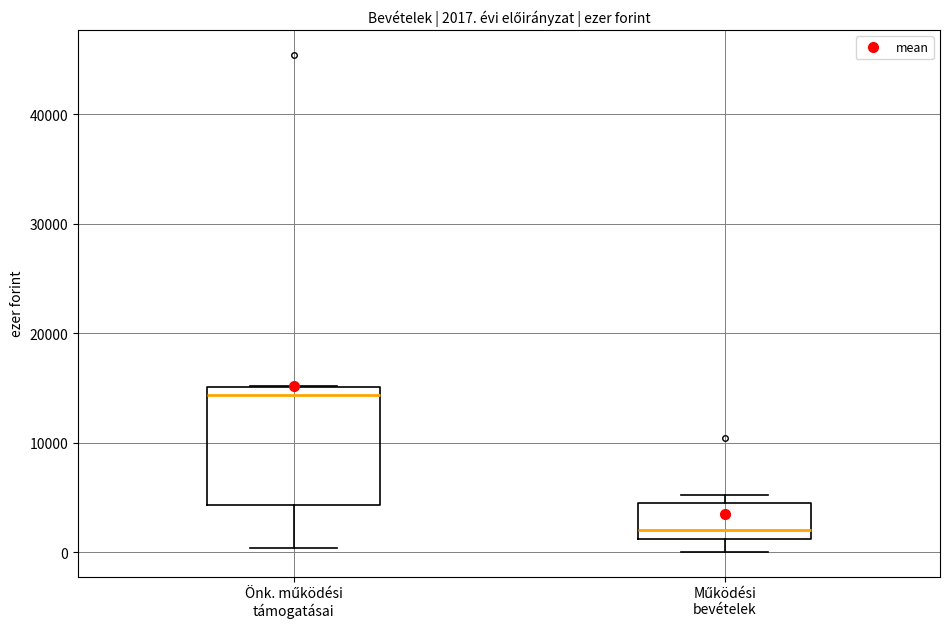

Which box's median line is the lowest?

Működési bevételek